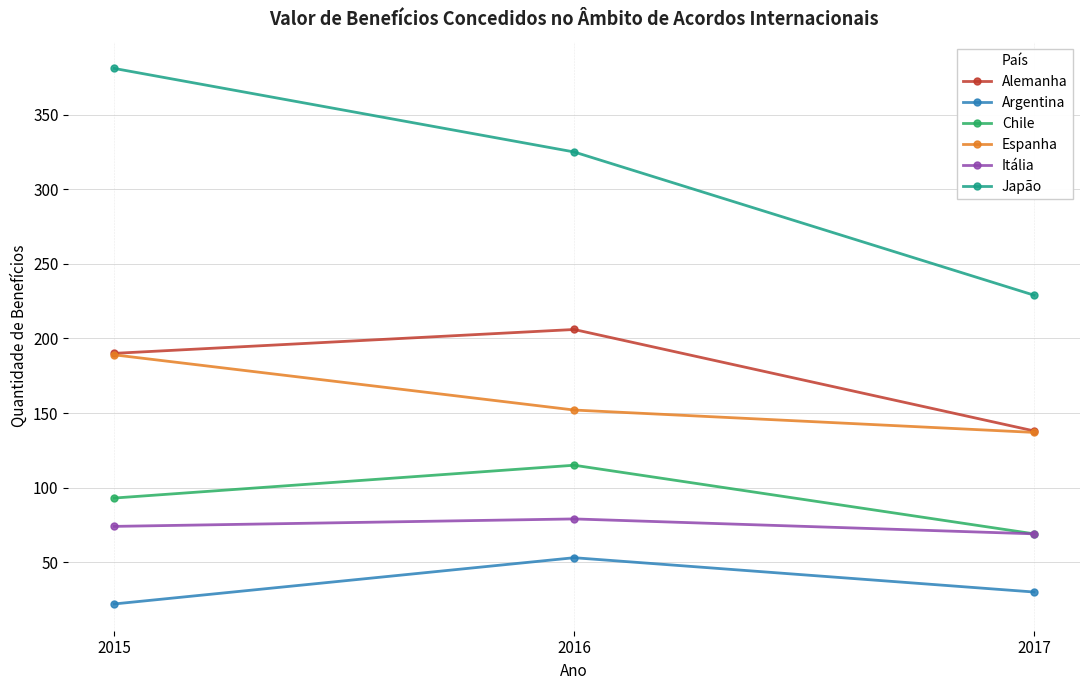

At 2016, list the series in order from smallest to largest.

Argentina, Itália, Chile, Espanha, Alemanha, Japão